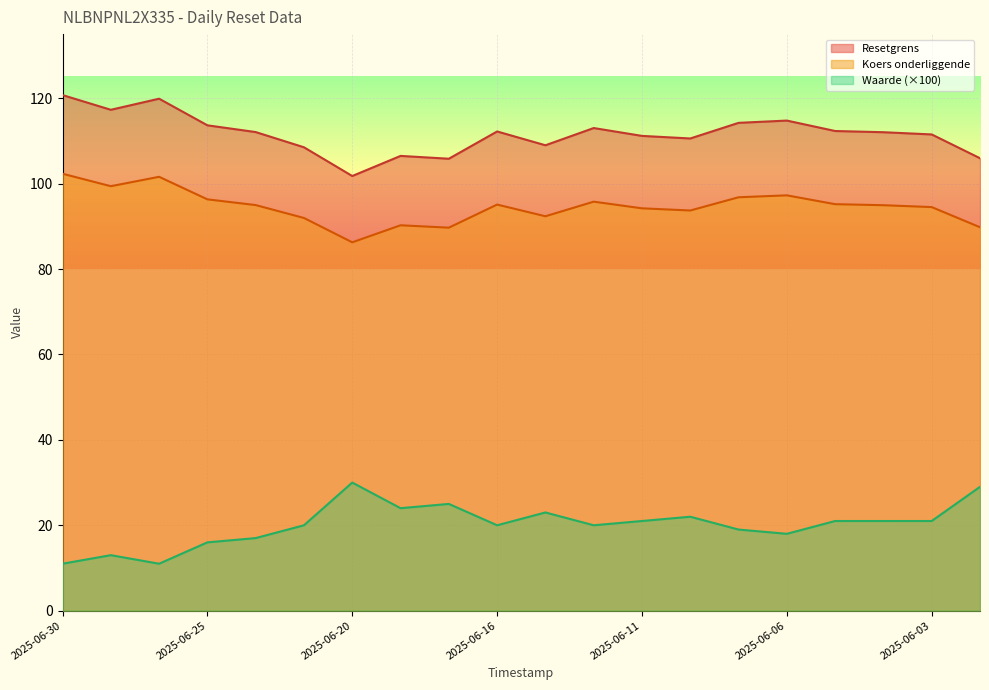

Which has a higher value, 2025-06-12 or 2025-06-17?

2025-06-12